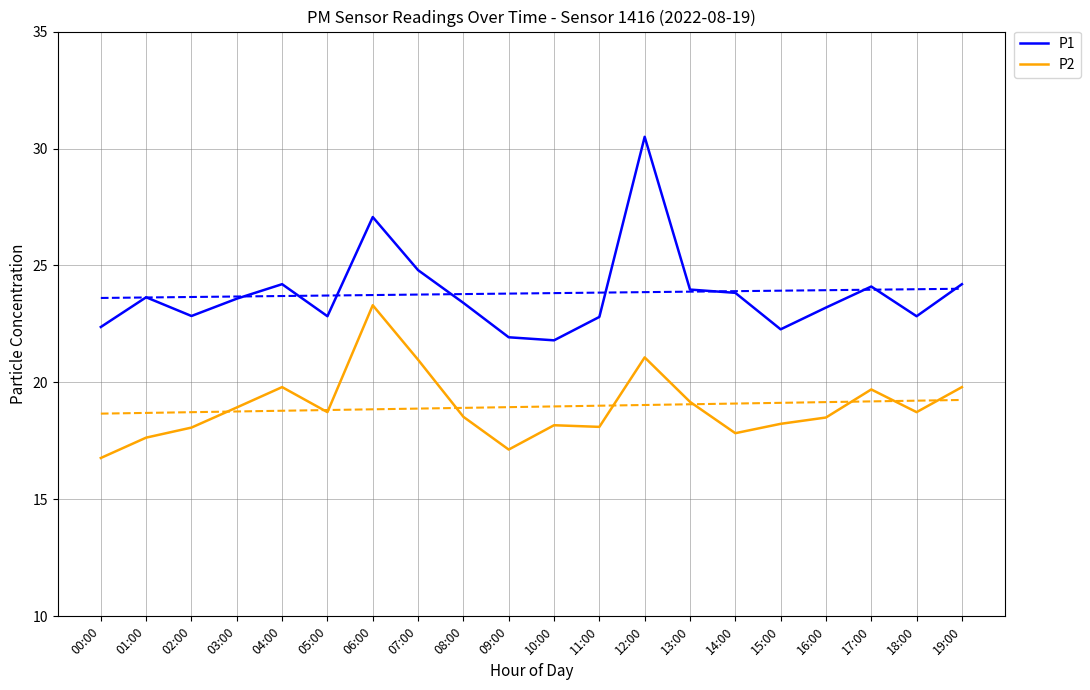

Which category has the highest value across all series?

12:00